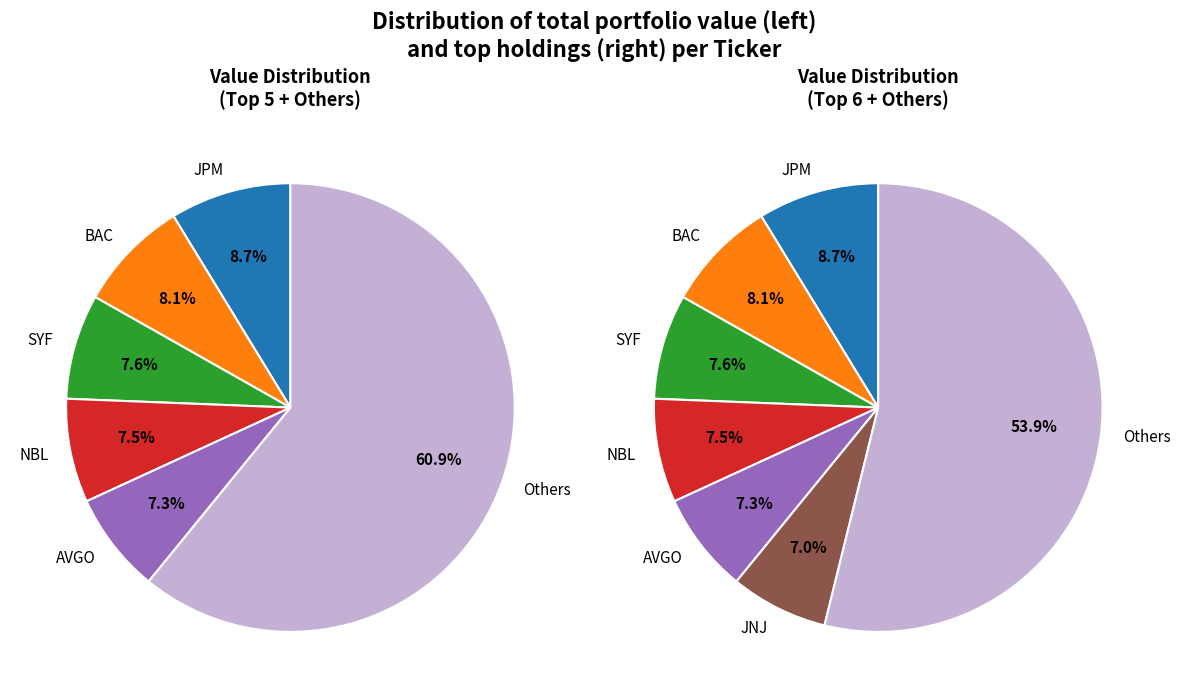

True or false: BROADCOM LTD. accounts for 7% of the total.

True